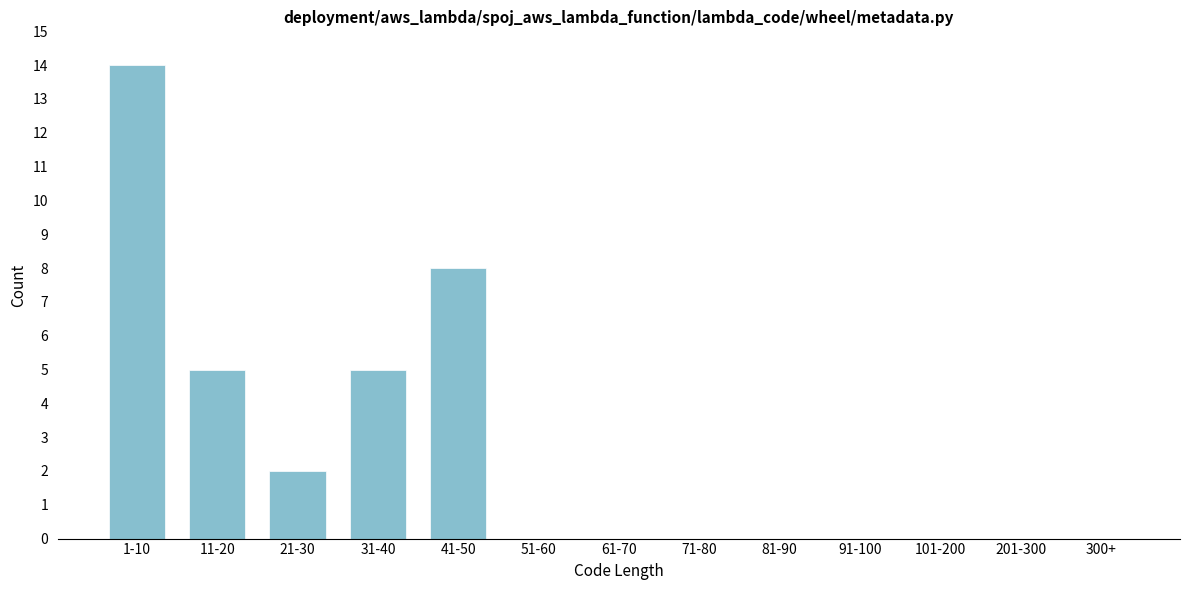

Reading right to left, extract all data points from this chart.

300+=0	201-300=0	101-200=0	91-100=0	81-90=0	71-80=0	61-70=0	51-60=0	41-50=8	31-40=5	21-30=2	11-20=5	1-10=14